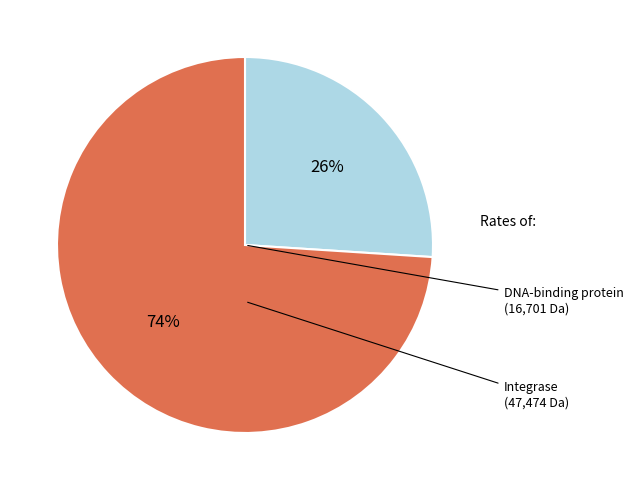

To the nearest percent, what is the average slice percentage?

50%